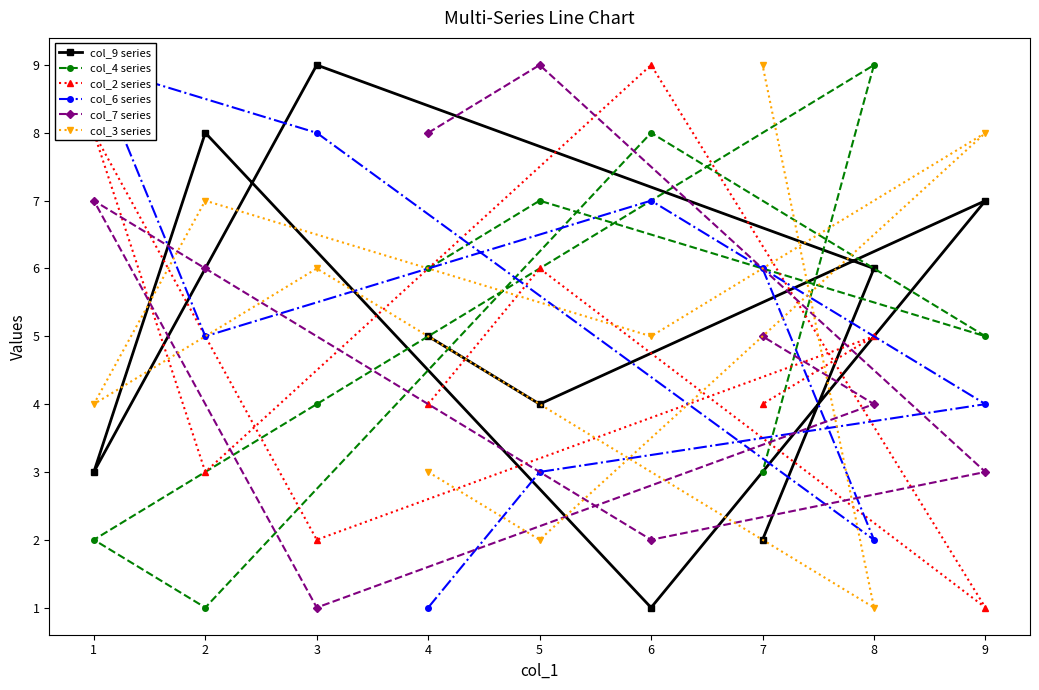

Which series has the largest total across all categories?

col_9 series